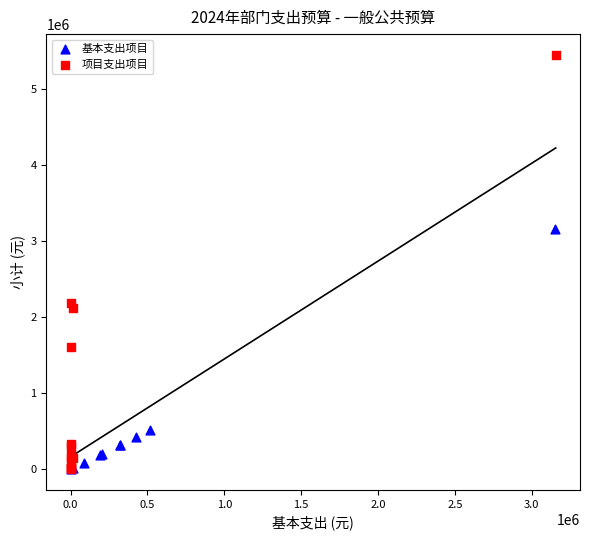

Which series reaches the maximum Y coordinate?

项目支出项目